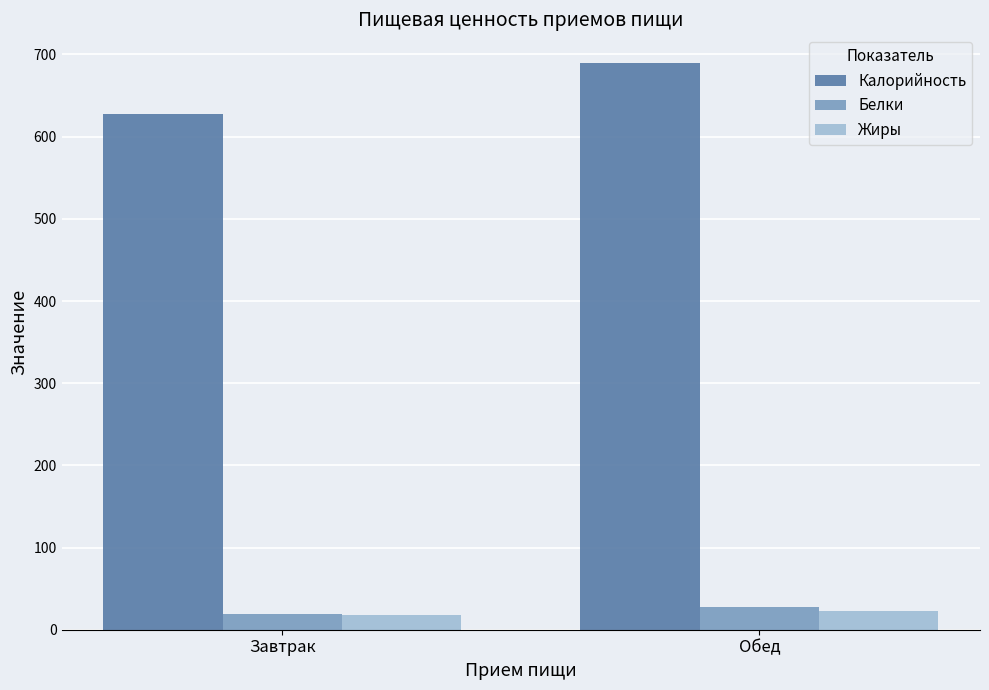

Does the chart contain any negative values?

No